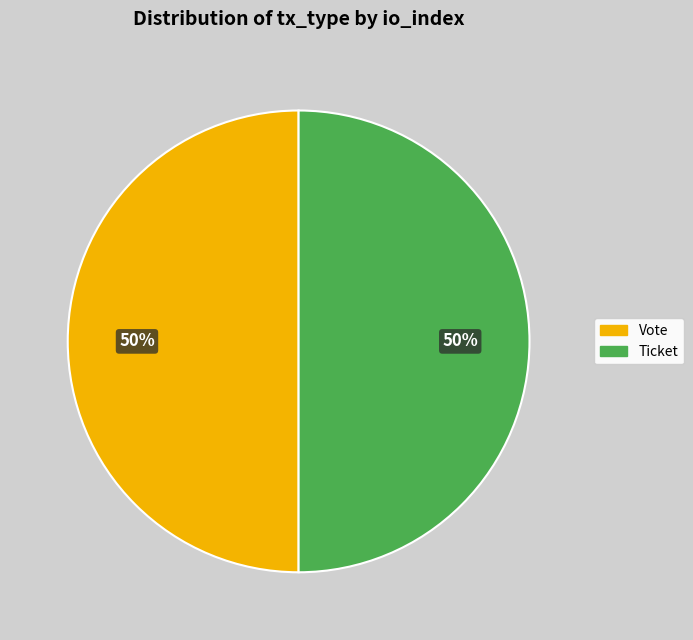

What percentage is the Vote slice, to the nearest percent?

50%